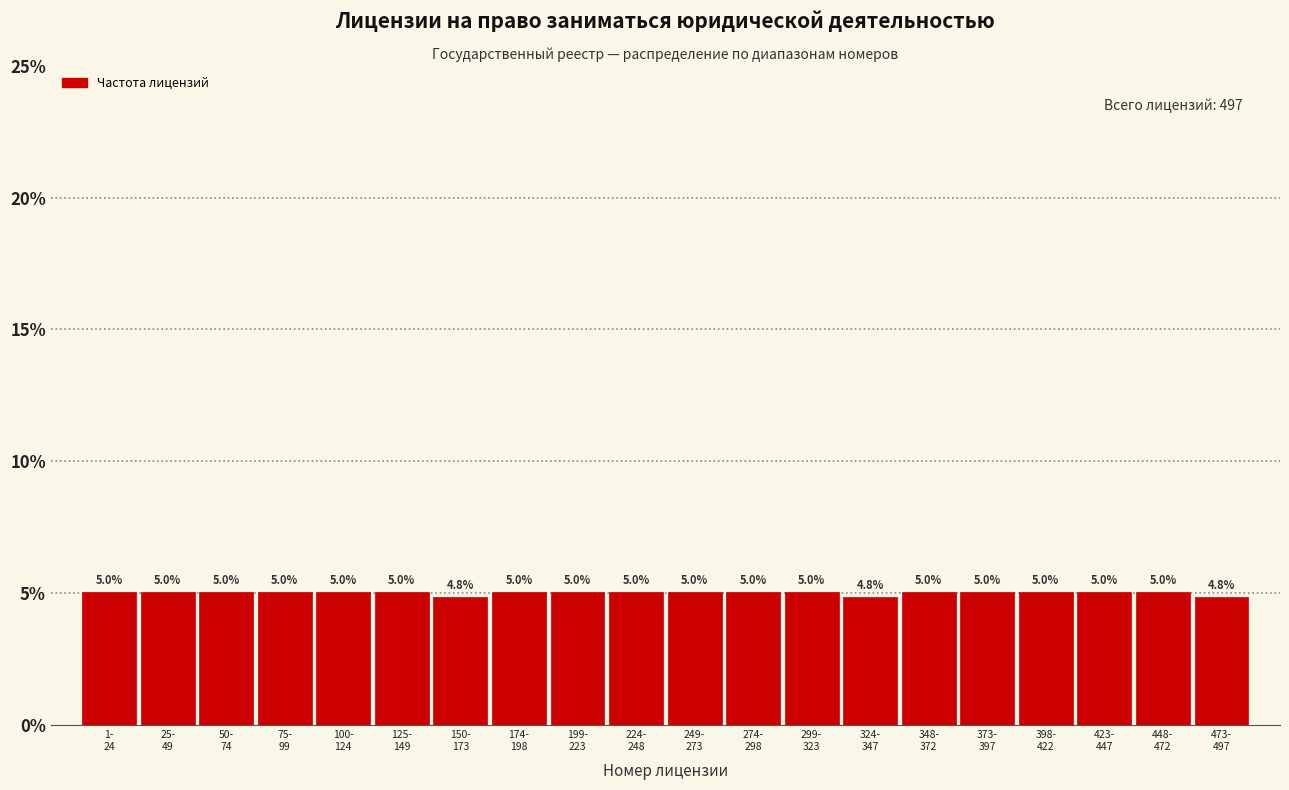

Reading right to left, what are all the values shown in this chart?

4.8	5.0	5.0	5.0	5.0	5.0	4.8	5.0	5.0	5.0	5.0	5.0	5.0	4.8	5.0	5.0	5.0	5.0	5.0	5.0